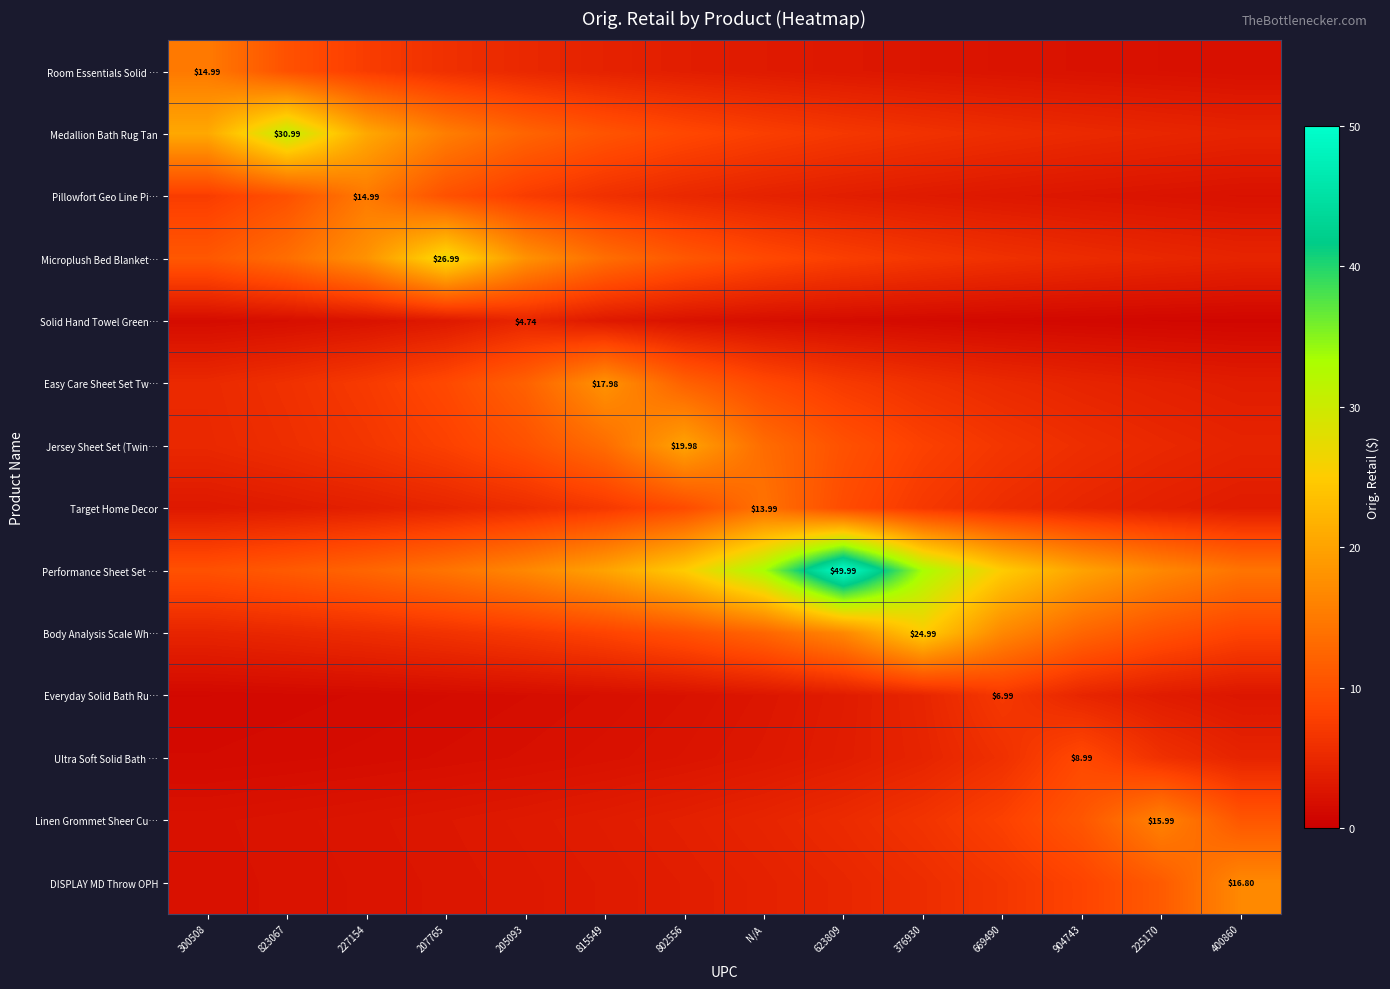

What is the difference between the Easy Care Sheet Set Tw… values at 802556 and N/A?

3.0